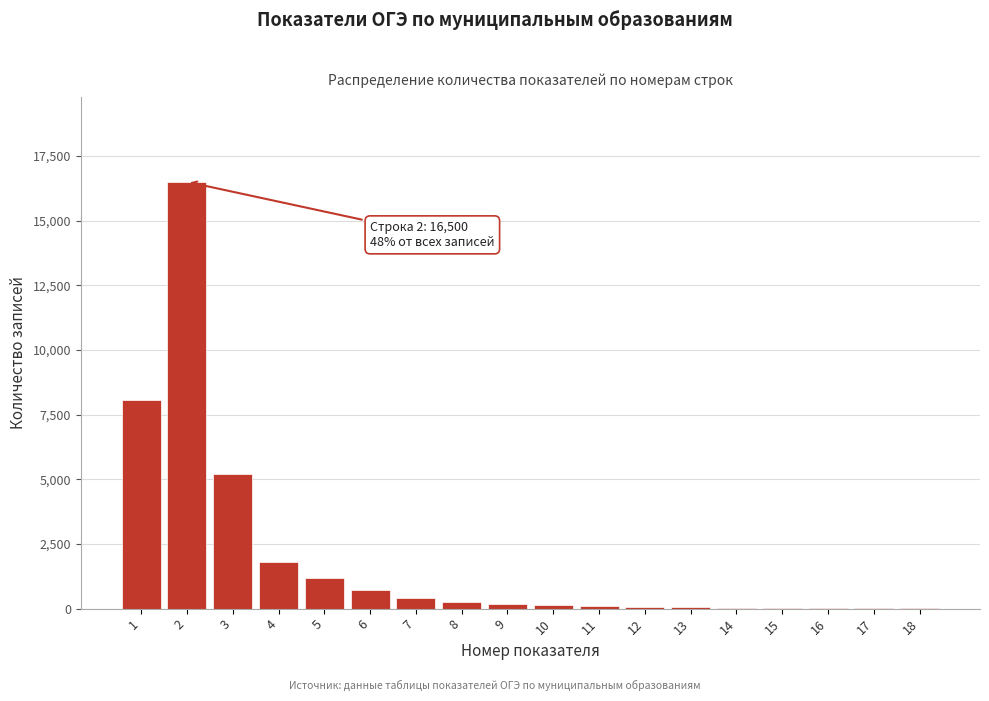

Approximately how many times larger is the value at 1 compared to 4?

4.5